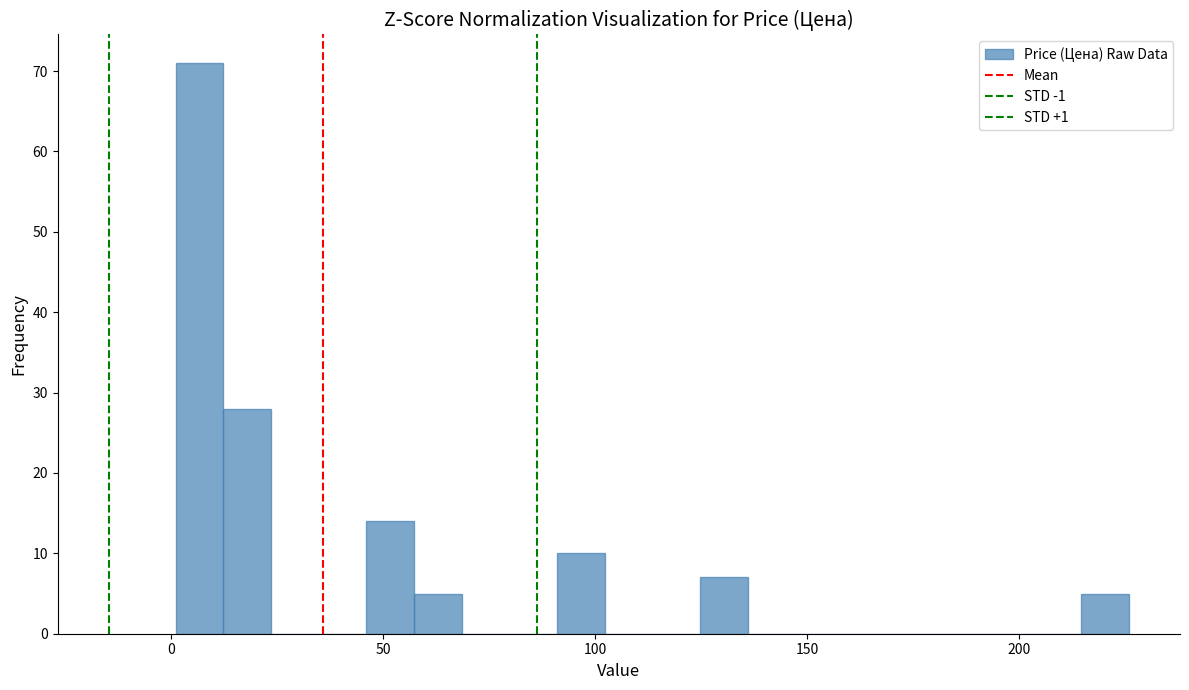

Read against the x-axis, roughly where is the centre of the tallest bar?

5